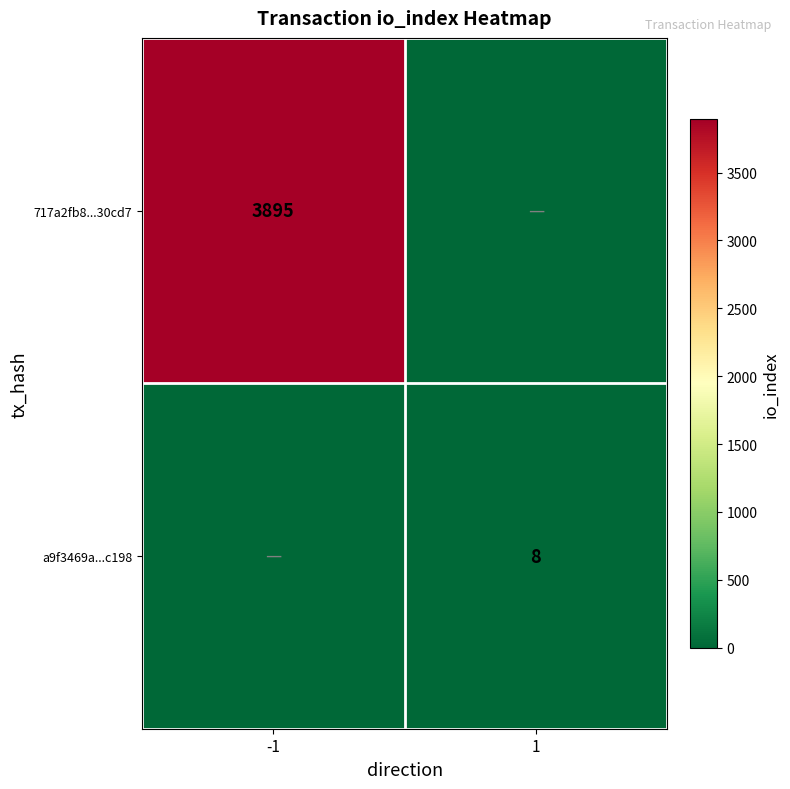

True or false: 717a2fb8...30cd7 has a value of 1804 at -1.

False